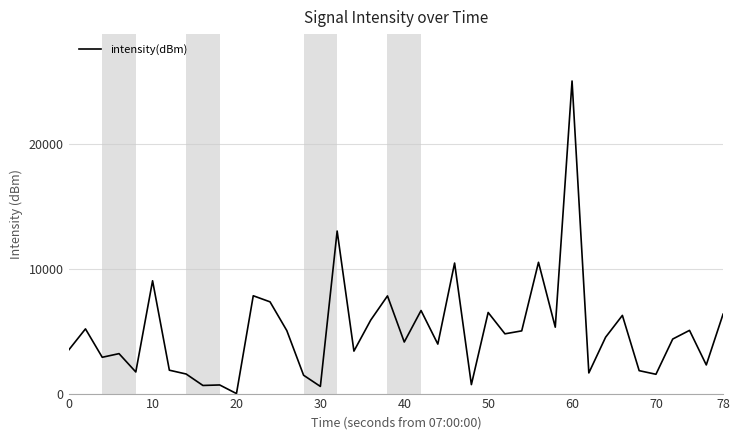

What is the maximum value shown in the chart?

25000.0